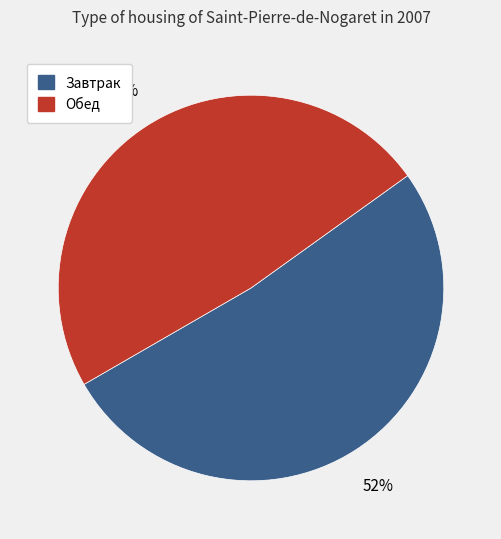

To the nearest percent, what portion does Обед represent?

48%